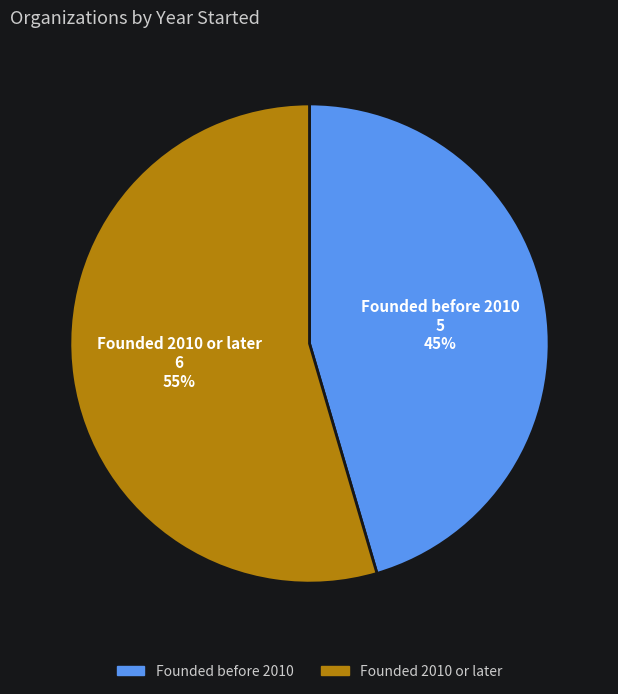

How many segments does this pie chart have?

2